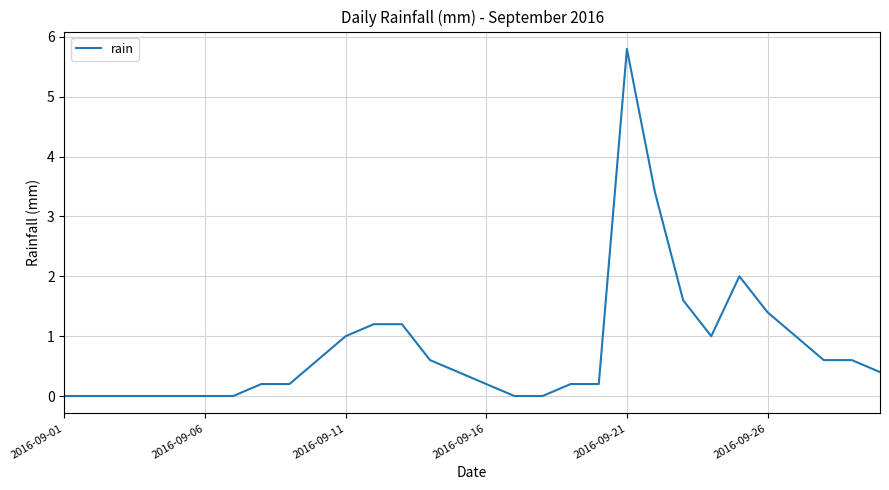

What is the difference between the maximum and minimum values?

5.8